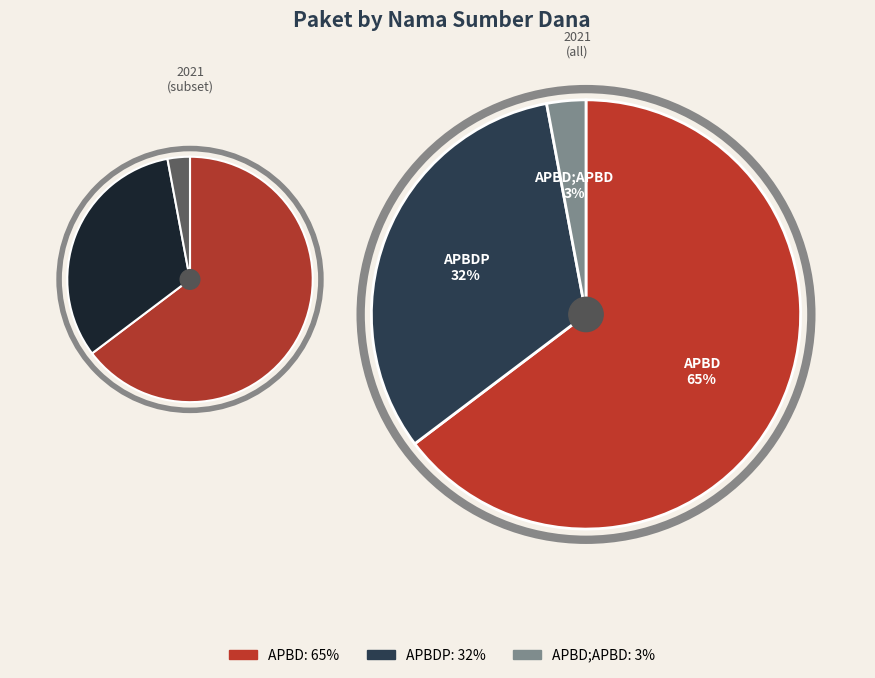

Is it true that APBDP is 3% of the pie?

False